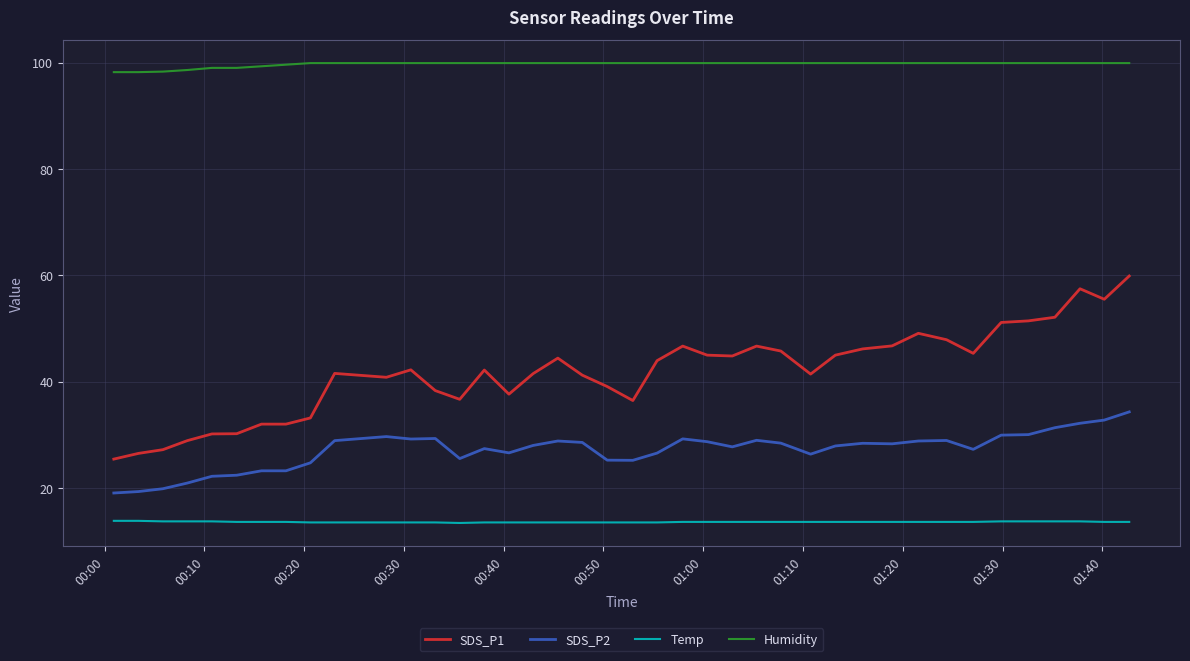

Which series has the largest range (max minus min)?

SDS_P1